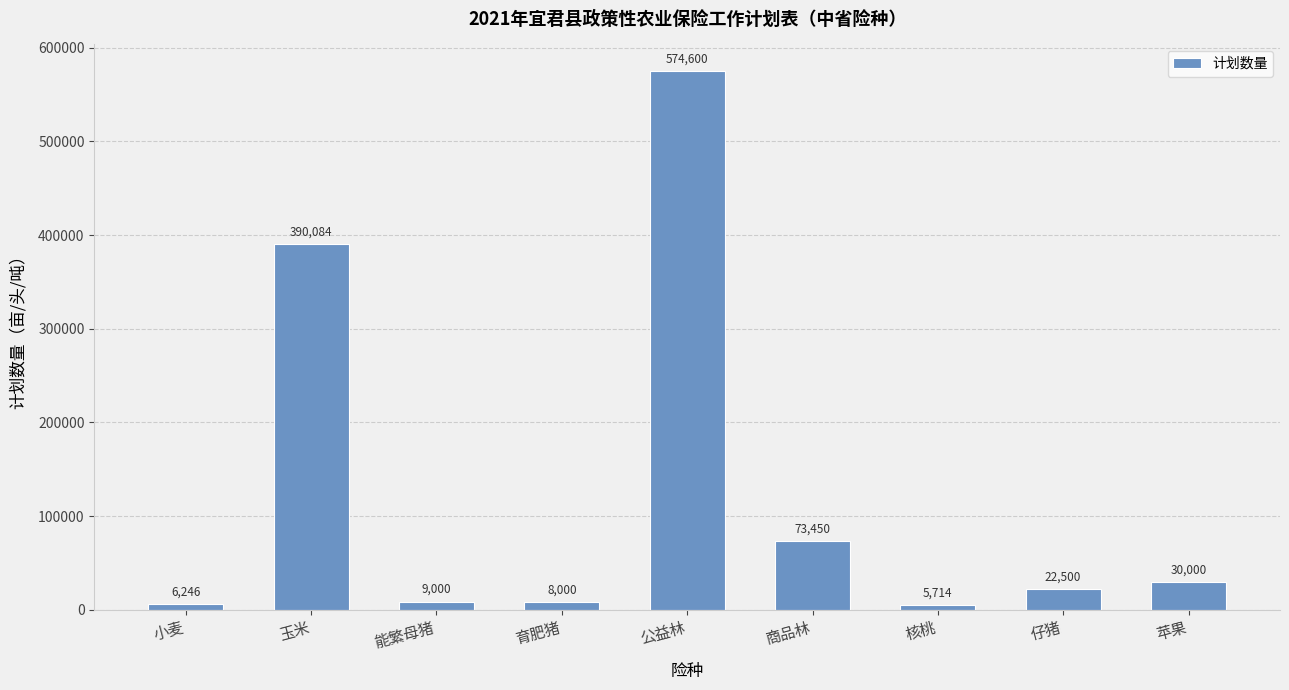

Reading left to right, extract all data points from this chart.

6246	390084	9000	8000	574600	73450	5714	22500	30000